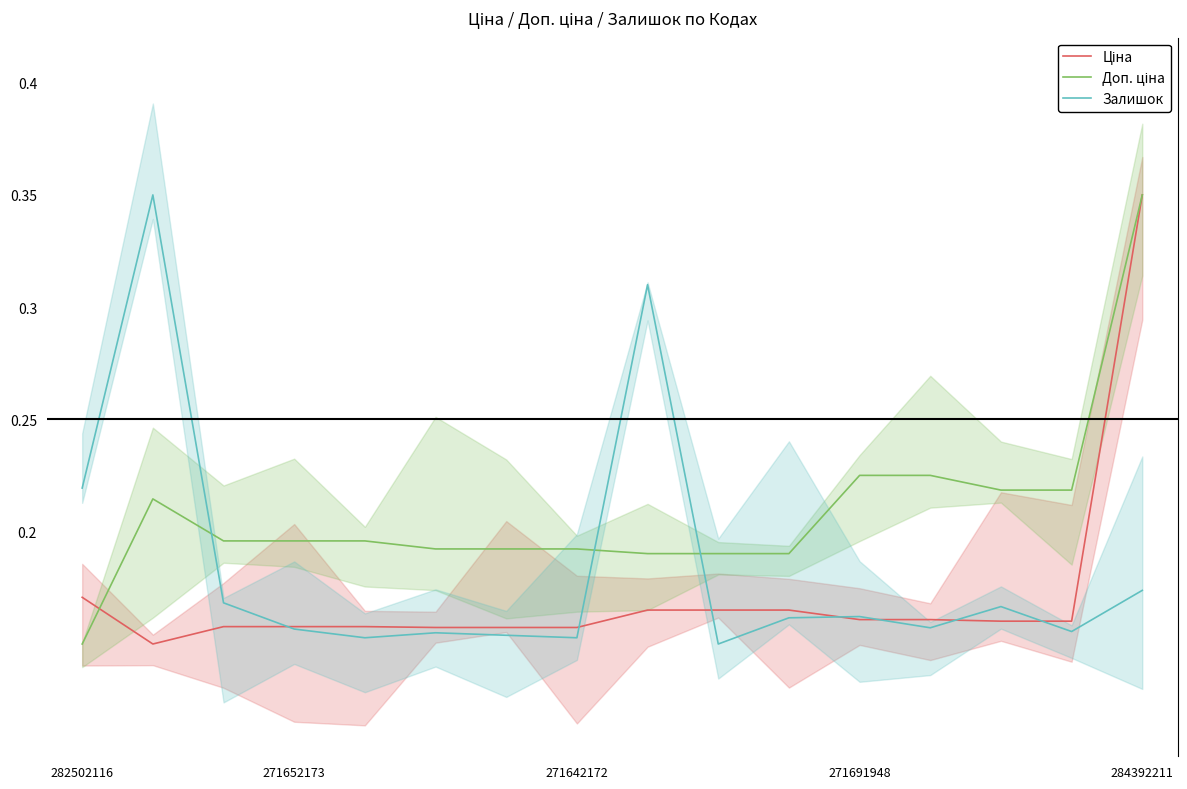

Between 284392211 and 282502116, which is larger?

284392211